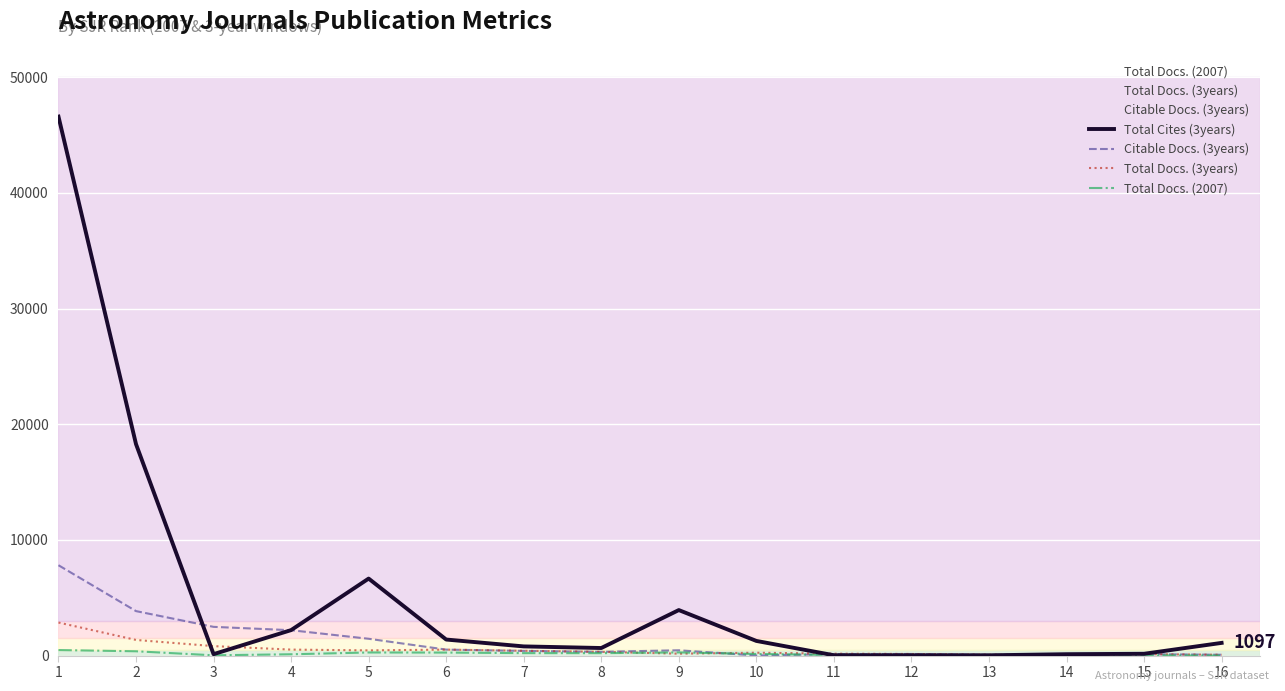

At which label does Total Docs. (2007) first exceed 141?

1